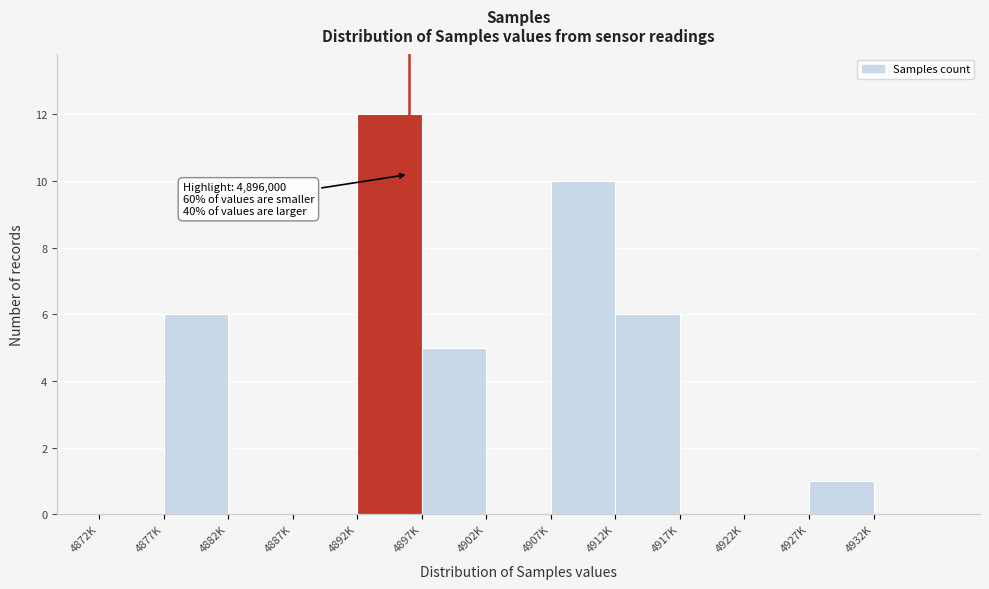

Reading right to left, what are all the values shown in this chart?

4932K=0	4927K=1	4922K=0	4917K=0	4912K=6	4907K=10	4902K=0	4897K=5	4892K=12	4887K=0	4882K=0	4877K=6	4872K=0